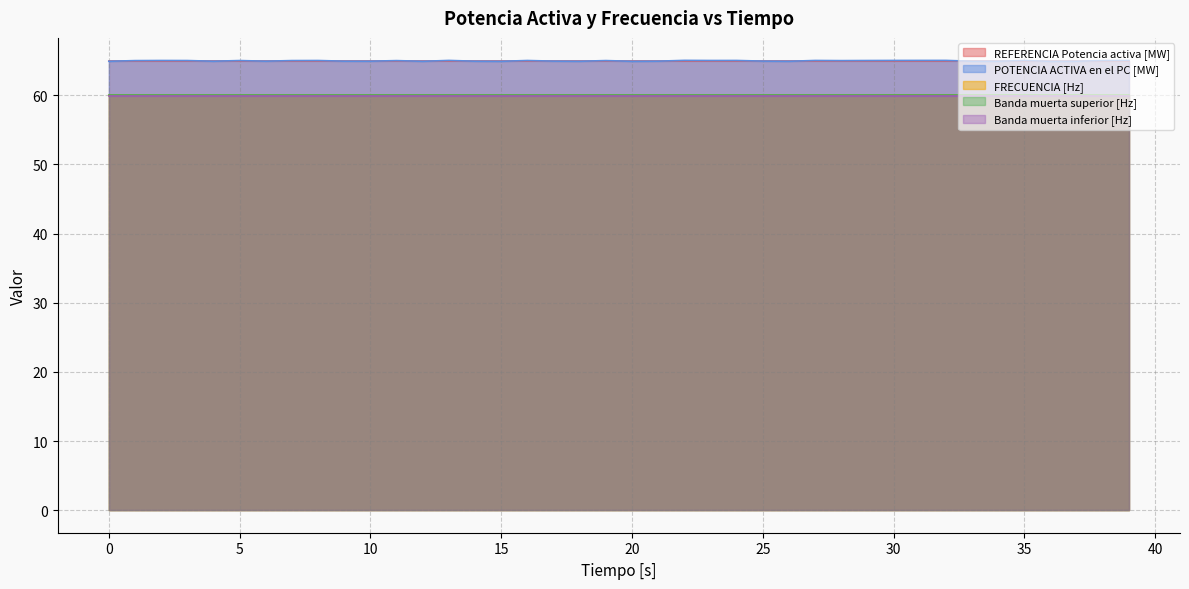

What is the minimum value for Banda muerta superior [Hz]?

60.0